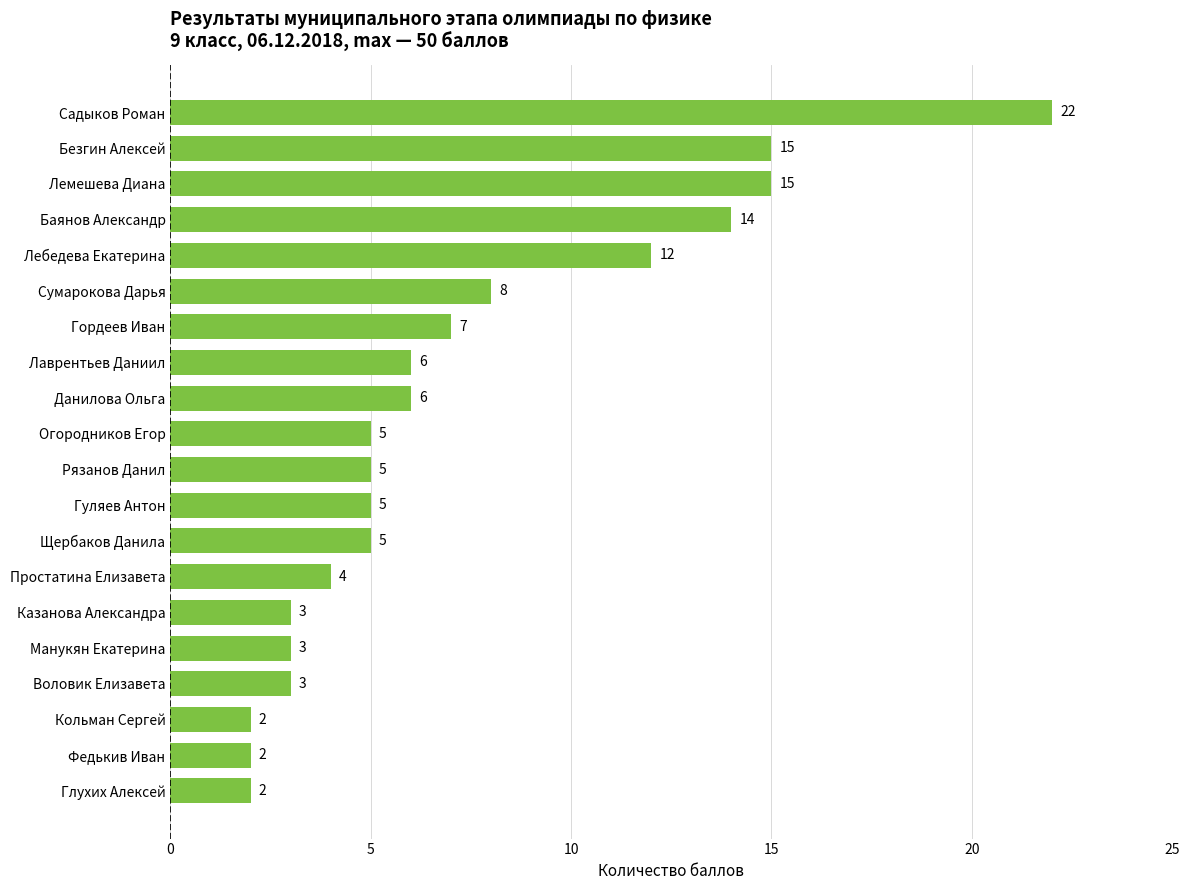

Reading bottom to top, list all the values displayed in this chart.

2	2	2	3	3	3	4	5	5	5	5	6	6	7	8	12	14	15	15	22